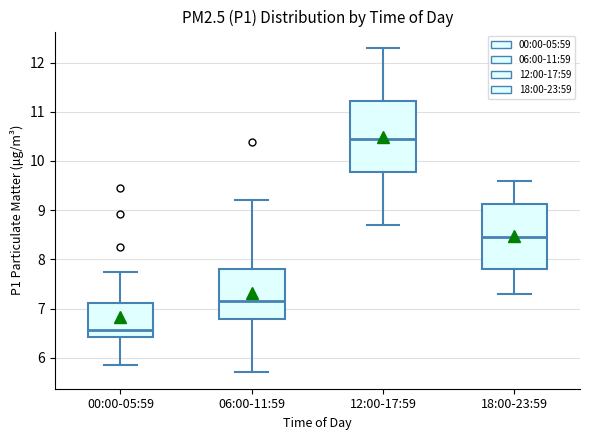

Reading left to right, read every box against the y-axis: the position of its median line, the range the box covers, and the ends of its whiskers. The values are not printed on the chart, so give them approximately, as read against the axis.

00:00-05:59: median 6.6, box 6.4 to 7.1, whiskers 5.9 to 7.8
06:00-11:59: median 7.2, box 6.8 to 7.8, whiskers 5.7 to 9.2
12:00-17:59: median 10.5, box 9.8 to 11.2, whiskers 8.7 to 12.3
18:00-23:59: median 8.5, box 7.8 to 9.1, whiskers 7.3 to 9.6